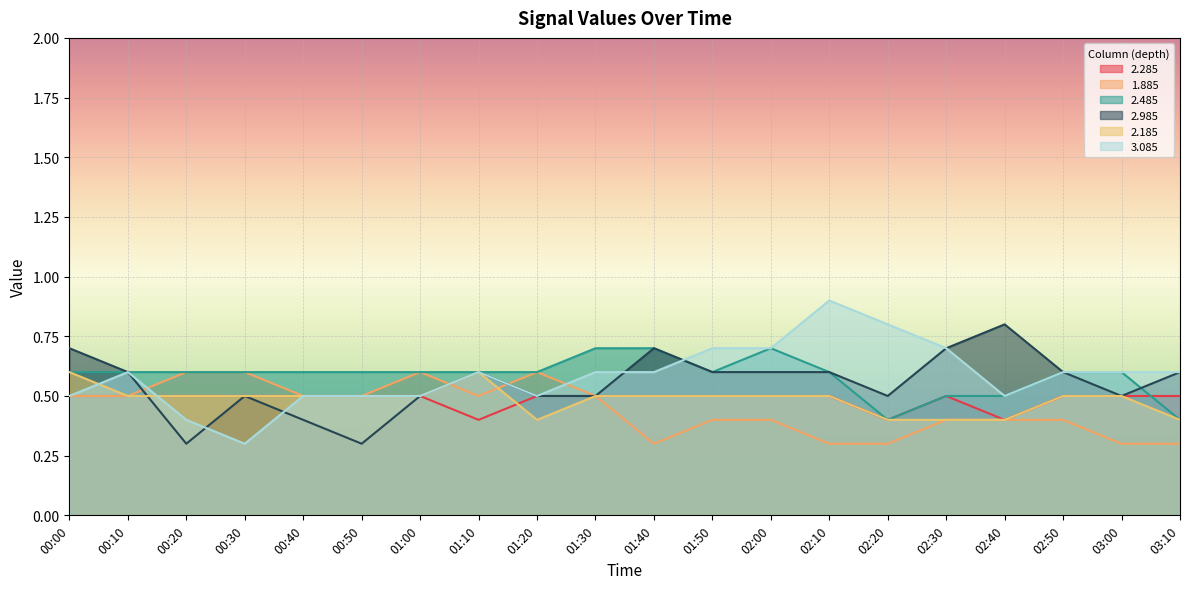

What is the label of the 12th point from the left?

01:50